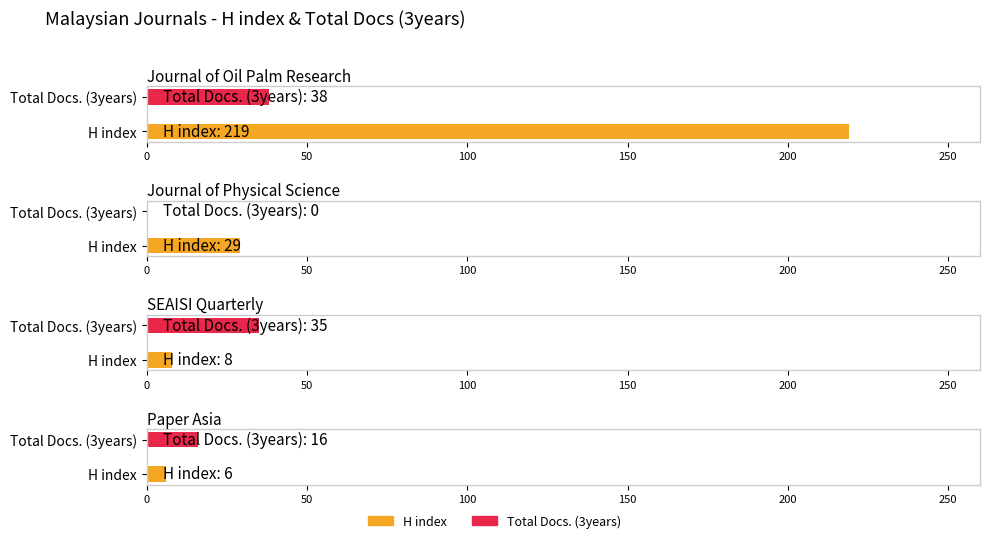

What is the difference between the maximum and minimum values in the H index series?

213